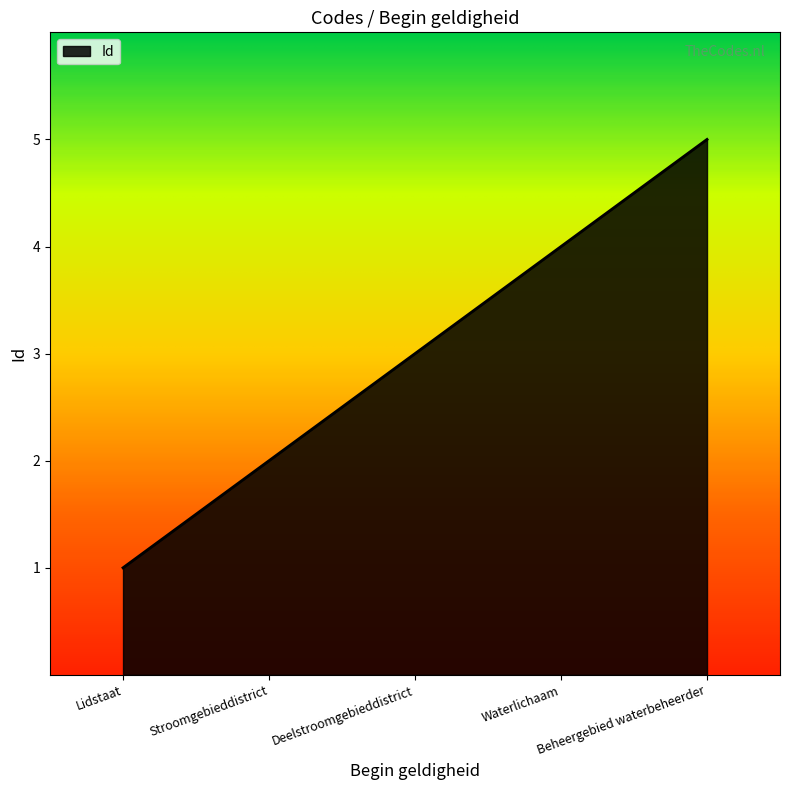

The value at Deelstroomgebieddistrict is 3. True or false?

True